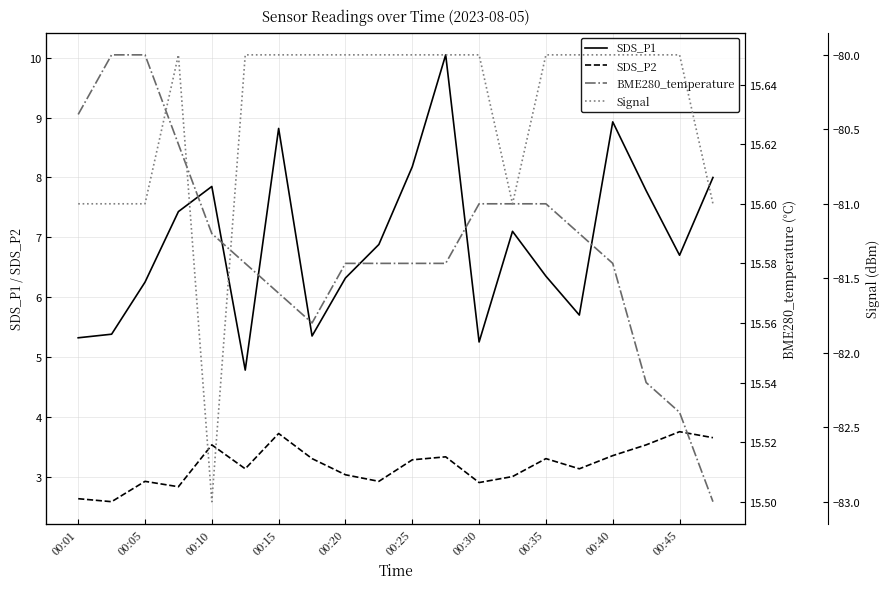

Count the number of data series in this chart.

4